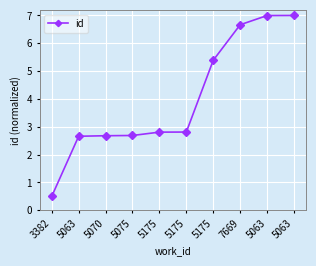

Is it true that the value at 5175 is 5.4?

True